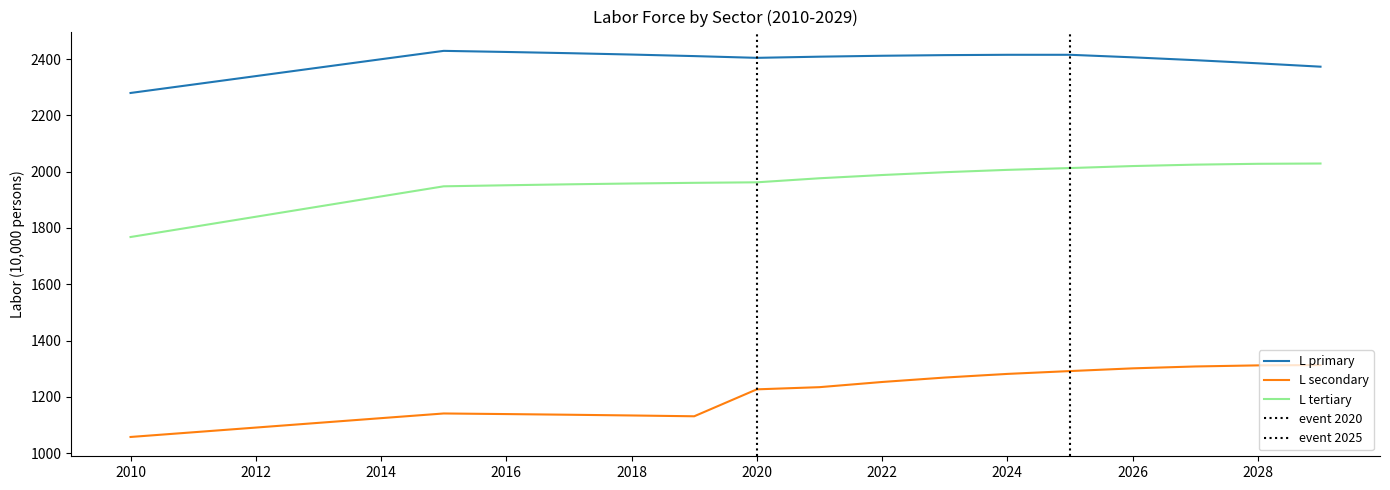

What is the difference between the second highest and second lowest values in the L tertiary series?

224.2